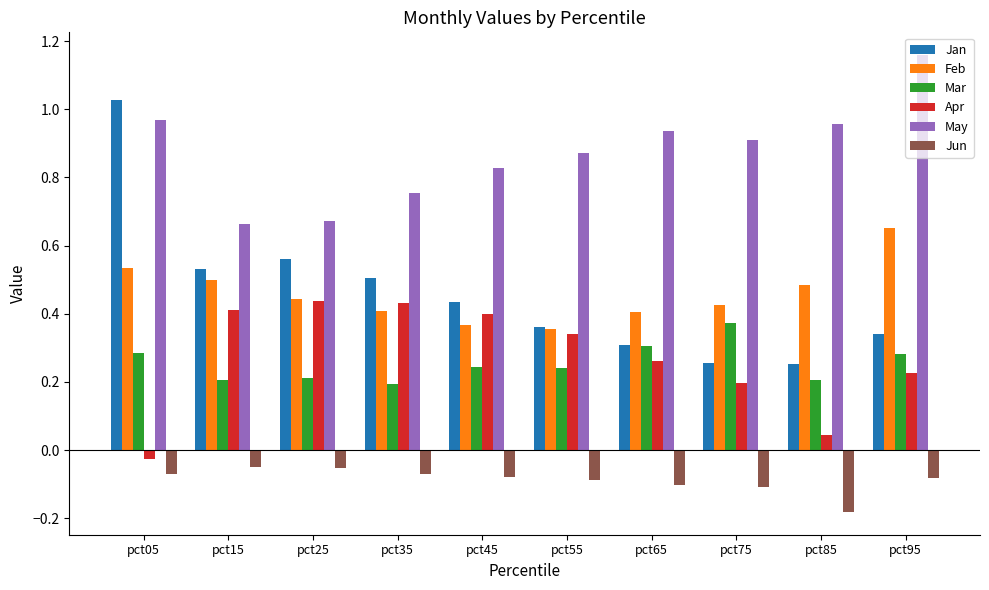

What is the total value across all series at pct15?

2.3